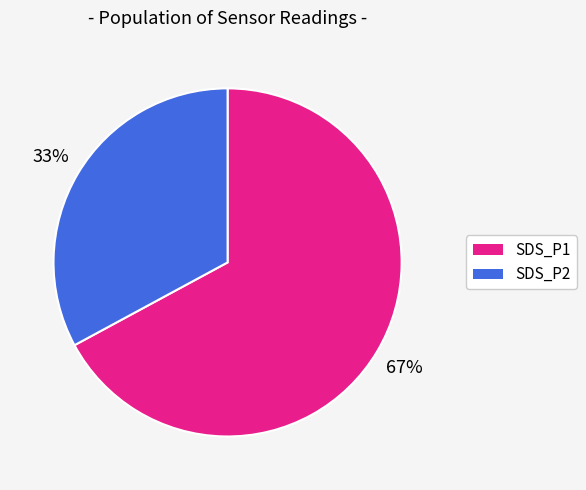

To the nearest percent, what is the combined percentage of SDS_P2 and SDS_P1?

100%